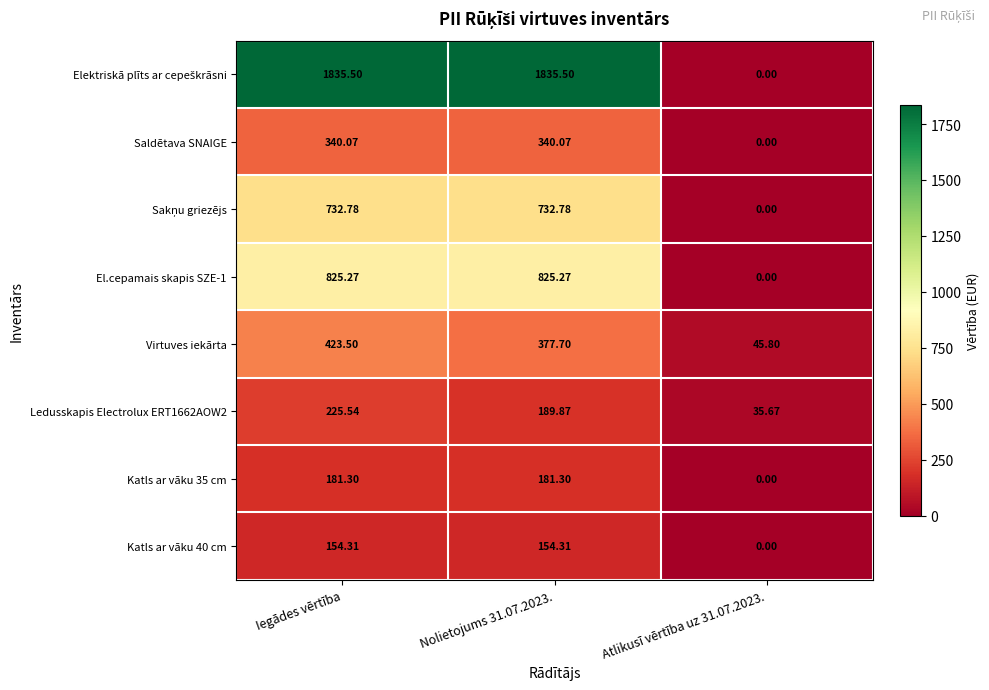

At which category is the sum across all series the highest?

Iegādes vērtība